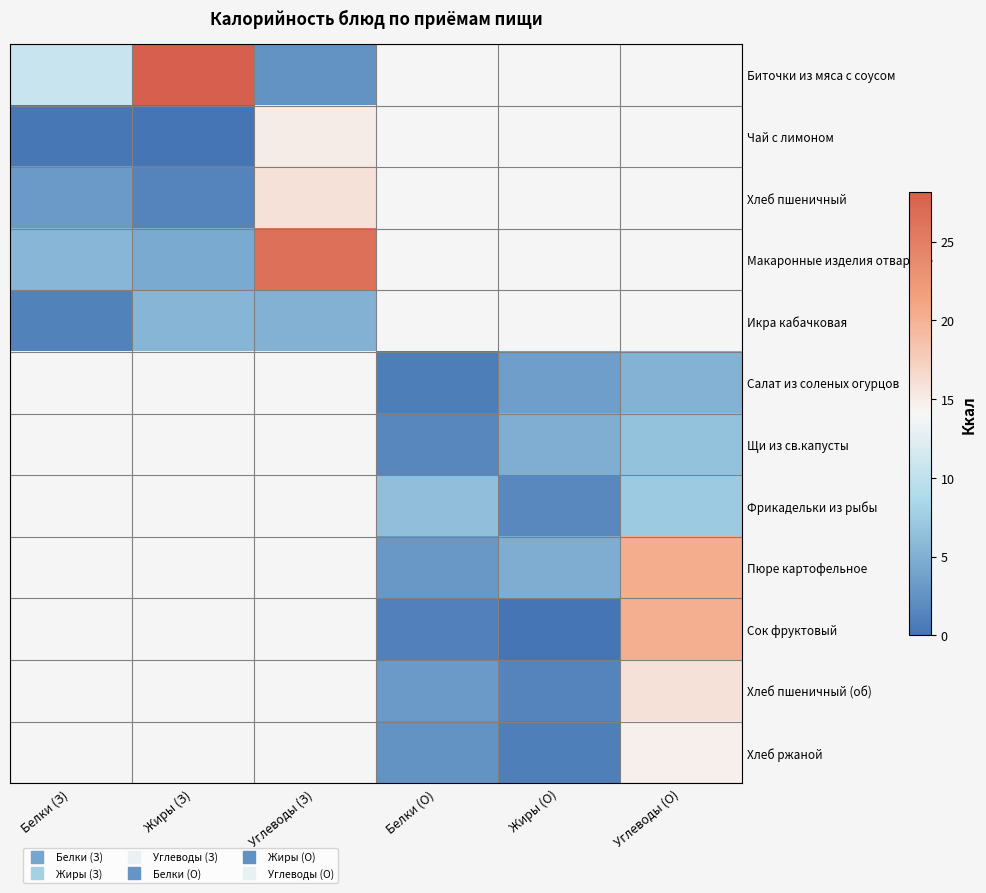

Between Белки (З) and Жиры (О), which is larger?

Жиры (О)